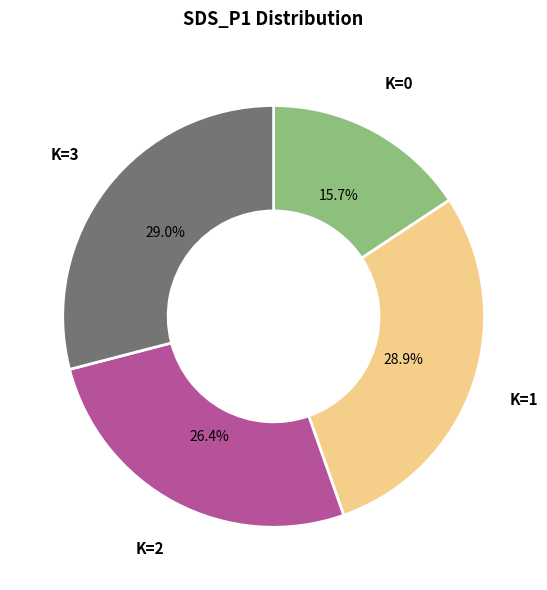

How much of the chart is everything except K=0?

84.3%